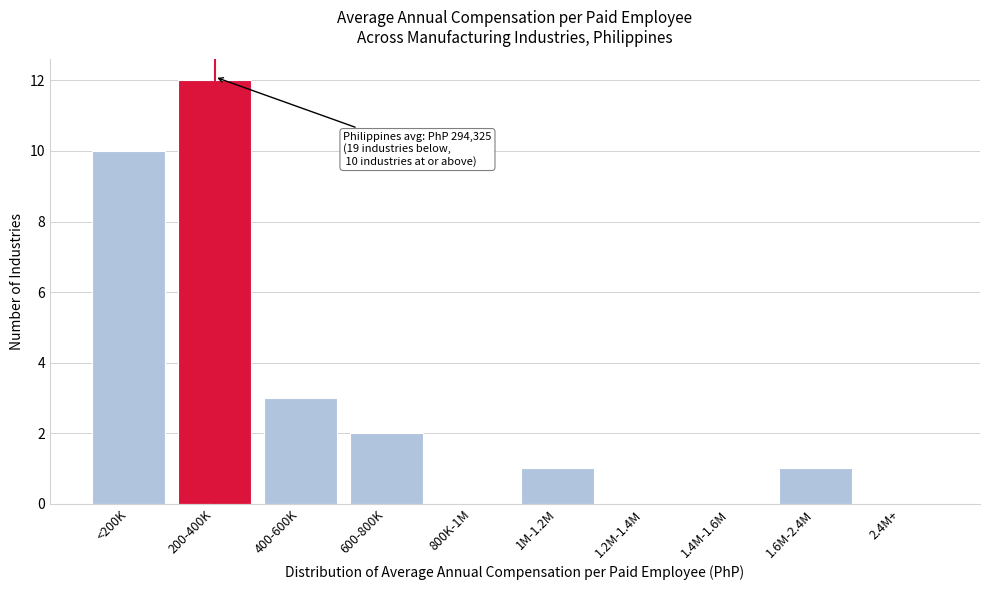

Reading right to left, list all the values displayed in this chart.

2.4M+=0	1.6M-2.4M=1	1.4M-1.6M=0	1.2M-1.4M=0	1M-1.2M=1	800K-1M=0	600-800K=2	400-600K=3	200-400K=12	<200K=10